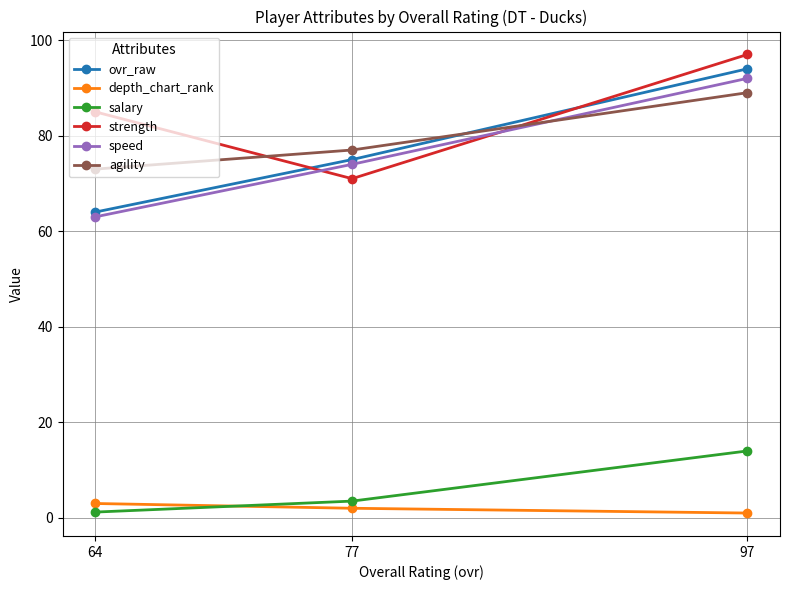

What value does the salary series have at 77?

3.5